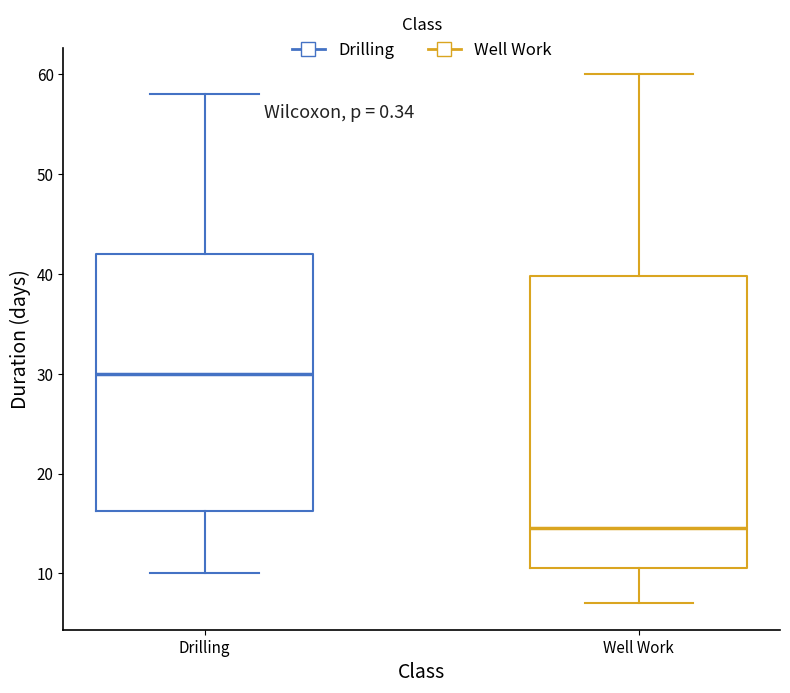

Reading left to right, transcribe this box plot: for each box, give where its median line is, the range the box spans, and where its two whiskers end, as read against the y-axis. The values are not printed on the chart, so give them approximately, as read against the axis.

Drilling: median 30, box 16 to 42, whiskers 10 to 58
Well Work: median 15, box 11 to 40, whiskers 7 to 60